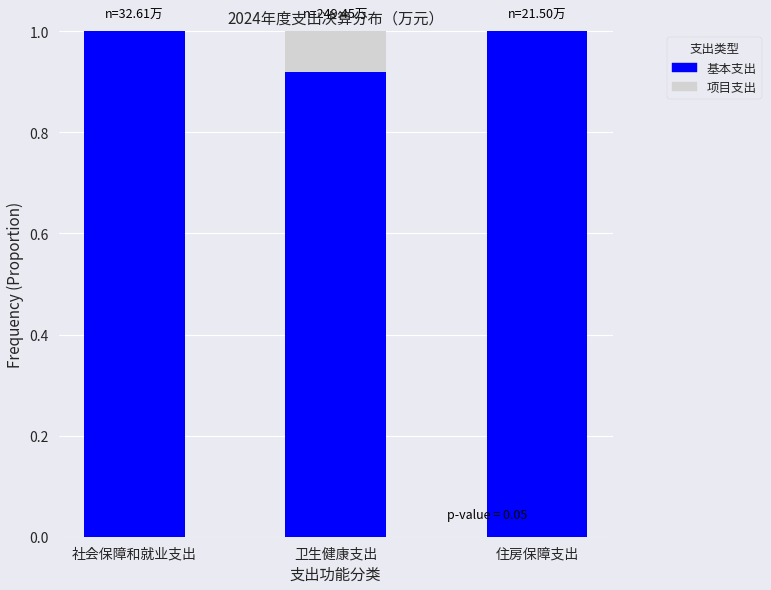

The value of 基本支出 at 住房保障支出 is 1.0. True or false?

True